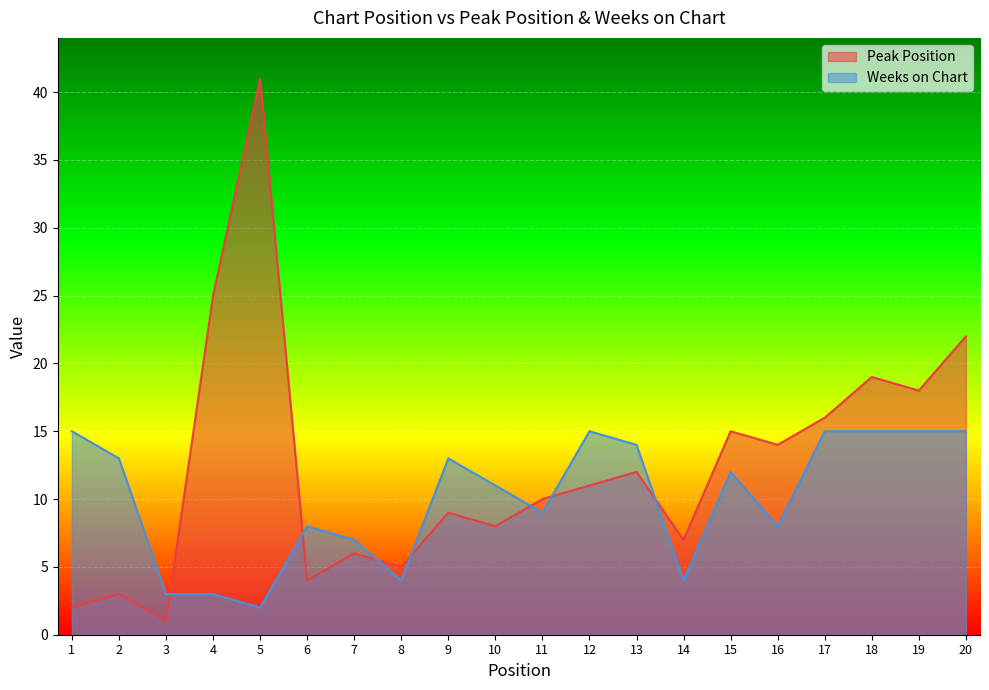

What are all the series names shown in the legend?

Peak Position, Weeks on Chart